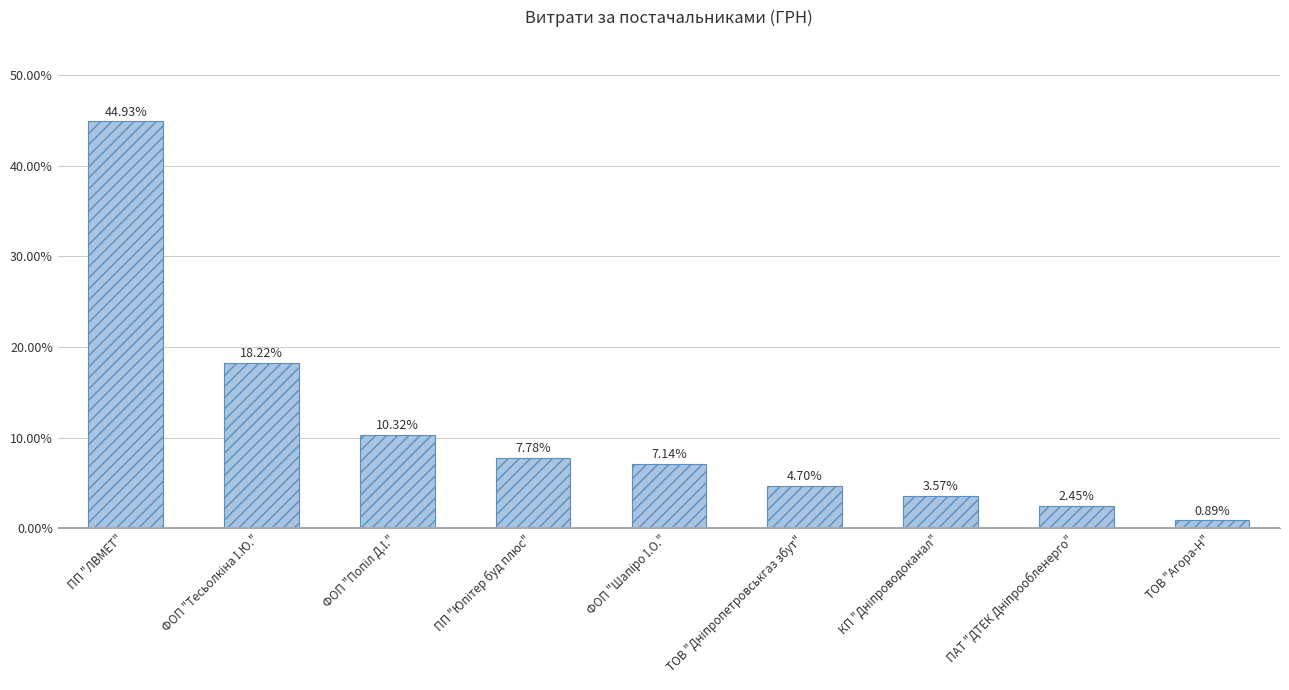

Which category has the lowest value across all series?

ТОВ "Агора-Н"